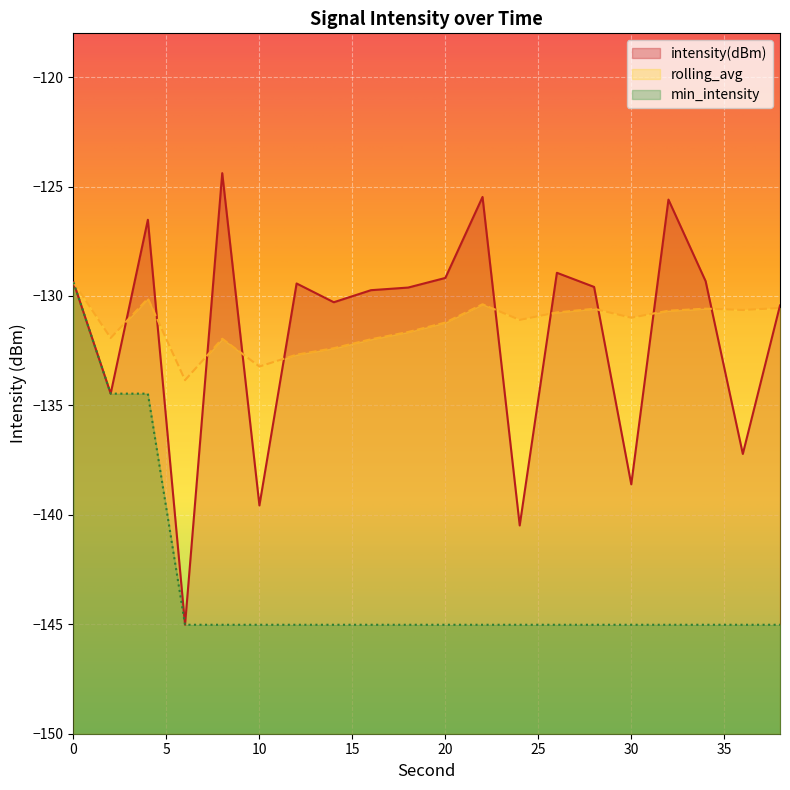

Reading left to right, list all the values displayed in this chart.

intensity(dBm): -129.4	-134.5	-126.5	-145.0	-124.4	-139.6	-129.4	-130.3	-129.7	-129.6	-129.2	-125.5	-140.5	-128.9	-129.6	-138.6	-125.6	-129.3	-137.2	-130.4
rolling_avg: -129.4	-131.9	-130.1	-133.8	-132.0	-133.2	-132.7	-132.4	-132.0	-131.6	-131.2	-130.4	-131.1	-130.8	-130.6	-131.0	-130.7	-130.6	-130.6	-130.5
min_intensity: -129.4	-134.5	-134.5	-145.0	-145.0	-145.0	-145.0	-145.0	-145.0	-145.0	-145.0	-145.0	-145.0	-145.0	-145.0	-145.0	-145.0	-145.0	-145.0	-145.0